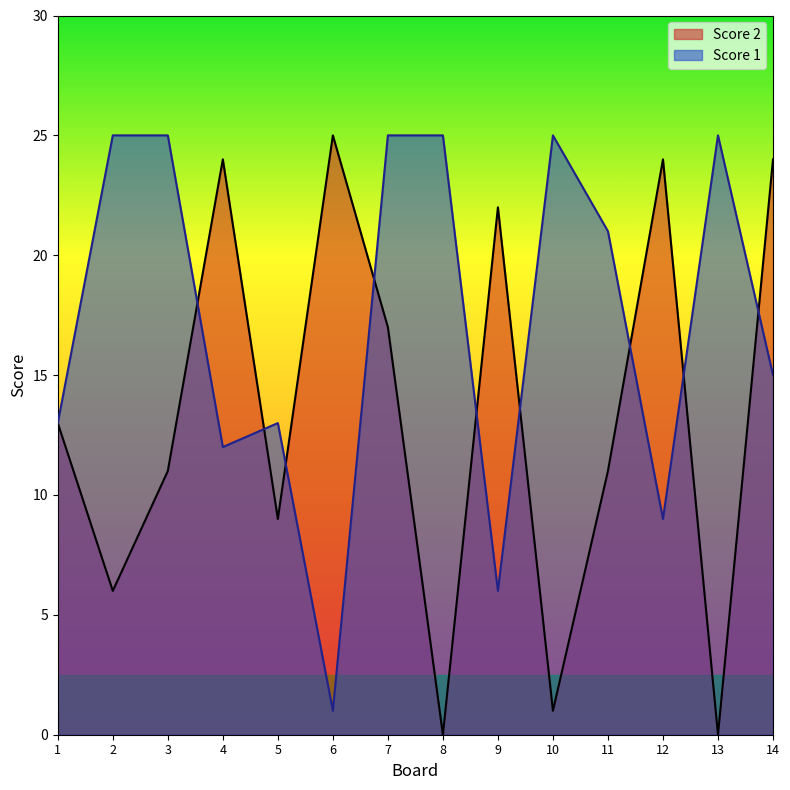

What are all the series names shown in the legend?

Score 2, Score 1